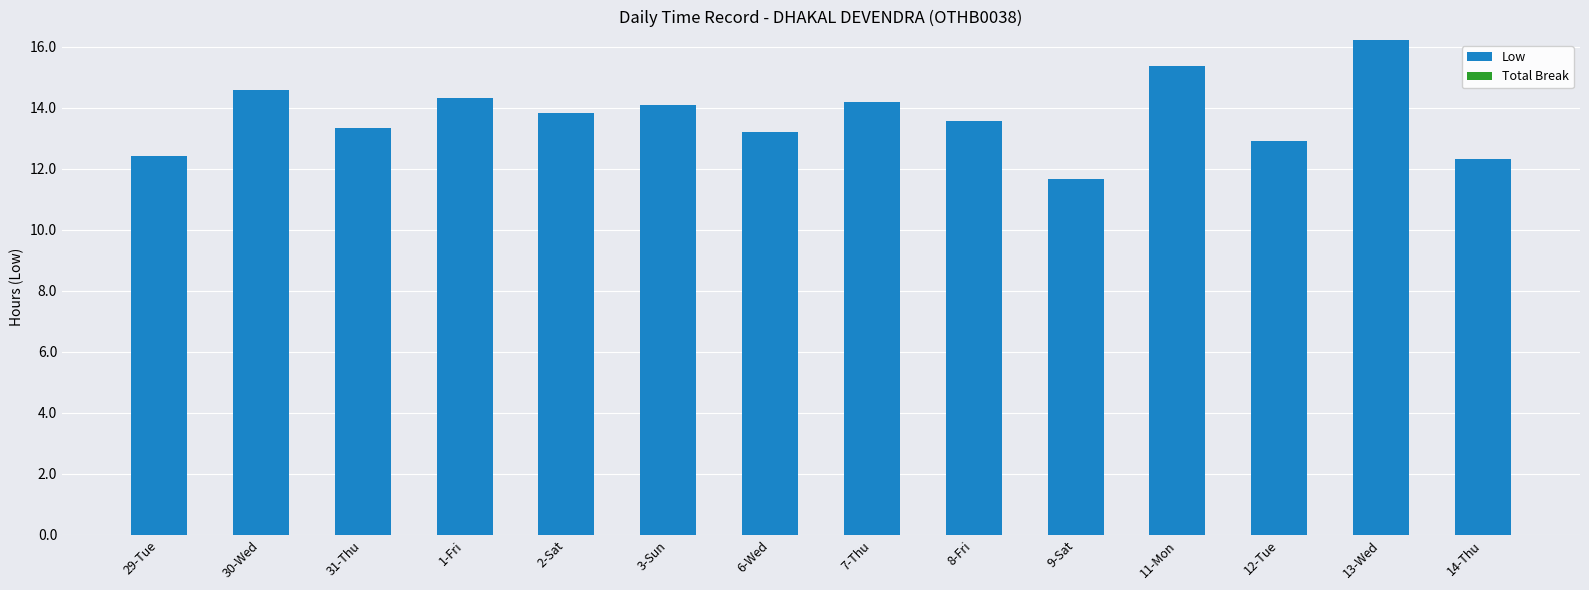

What value does the data have at 9-Sat?

11.7